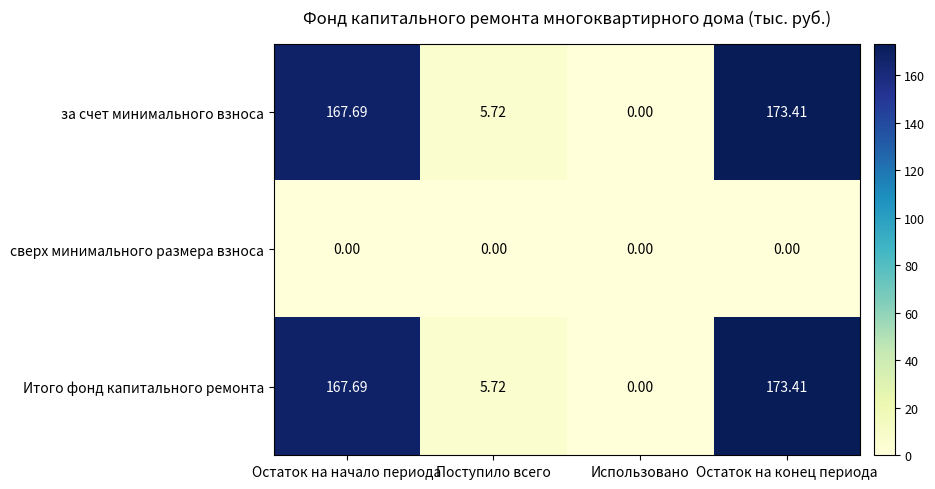

At which label is за счет минимального взноса closest to 86?

Поступило всего